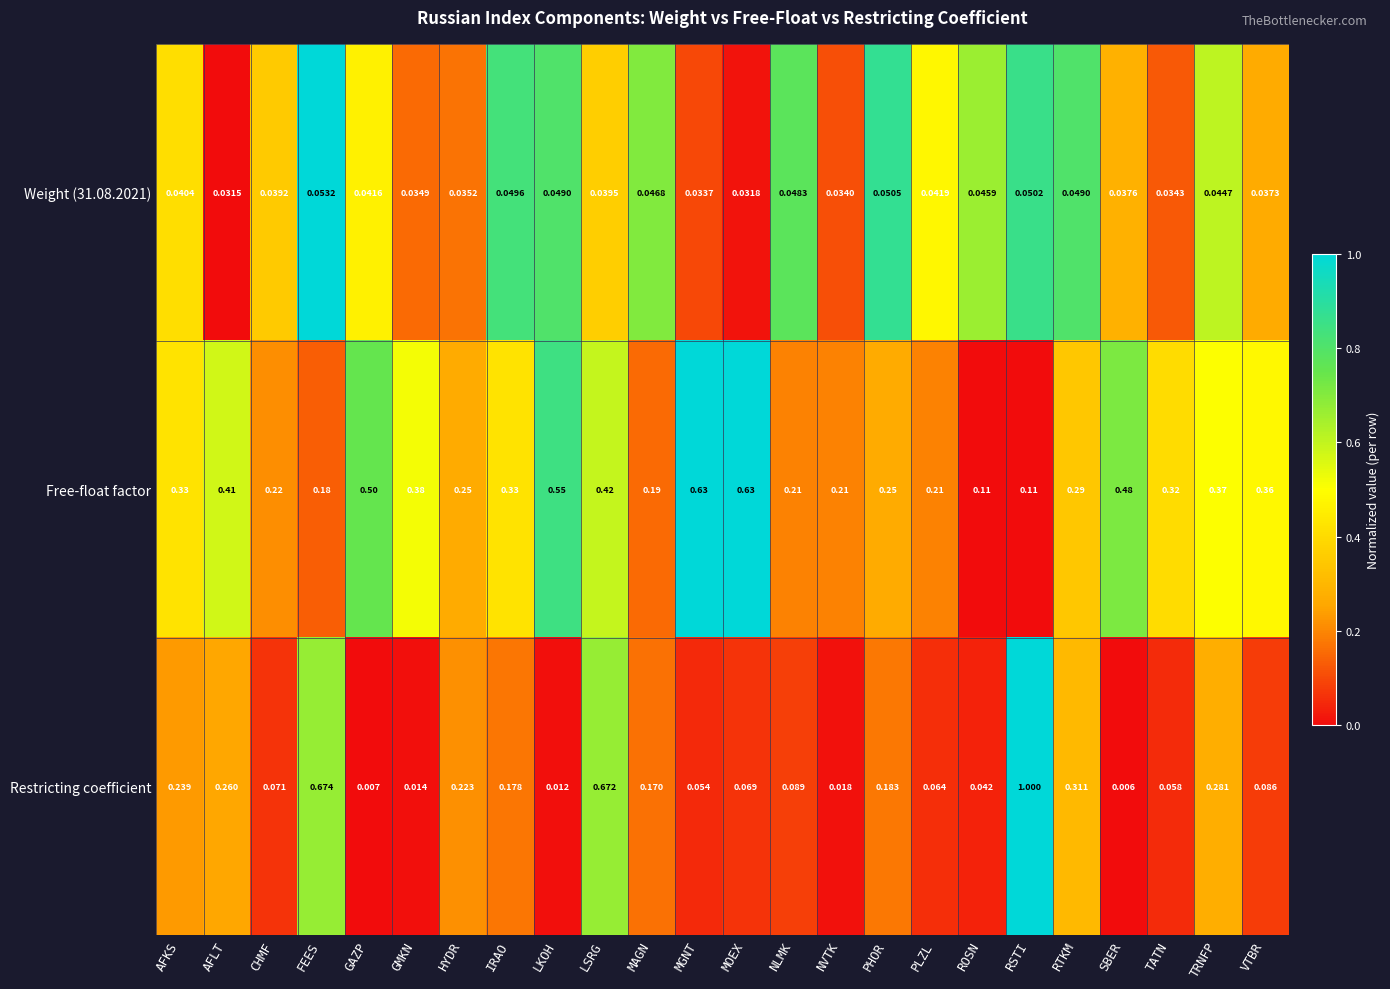

At how many categories does at least one series exceed 0?

24